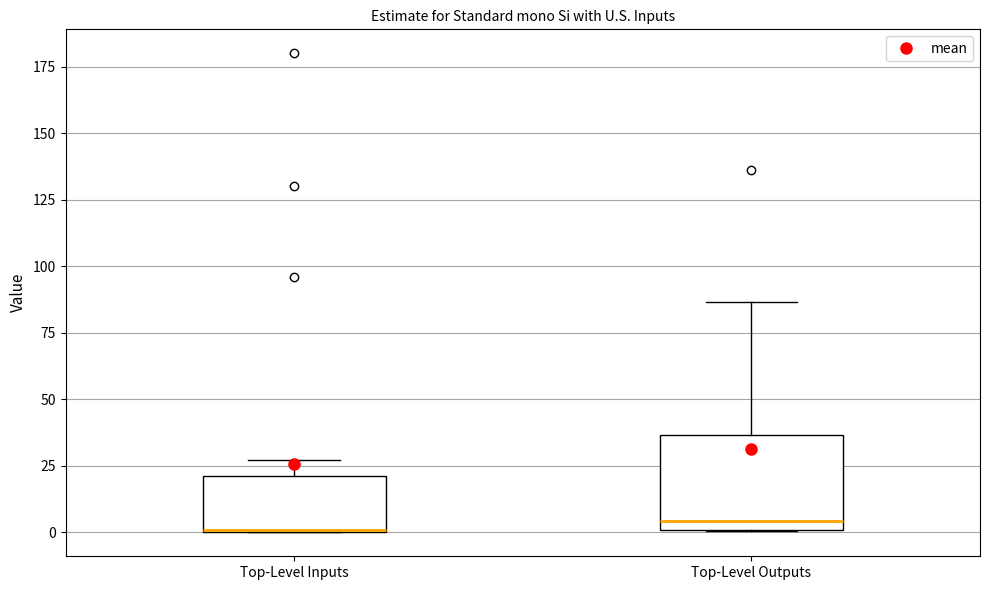

Which box is the tallest, from its lower edge to its upper edge?

Top-Level Outputs